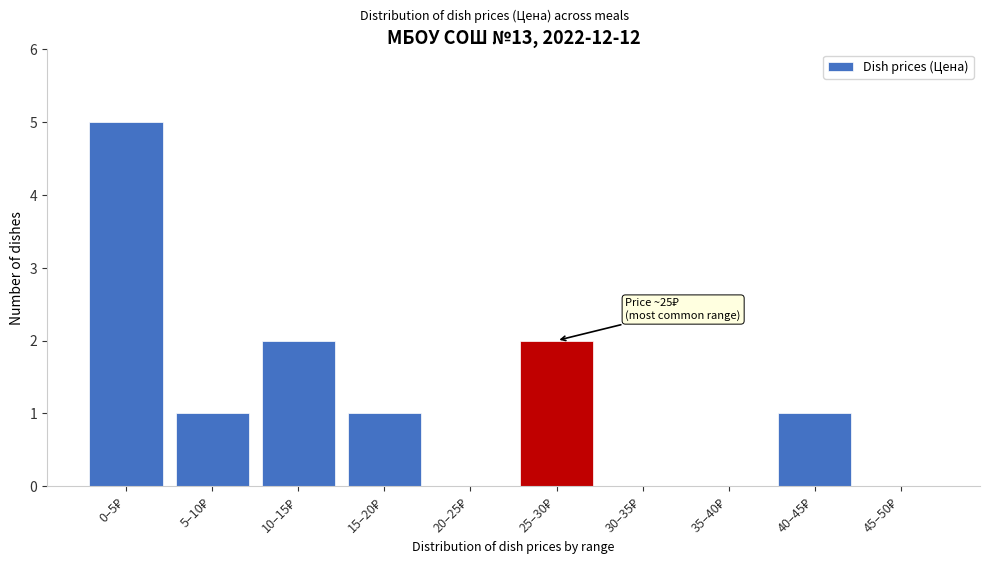

What is the maximum value shown in the chart?

5